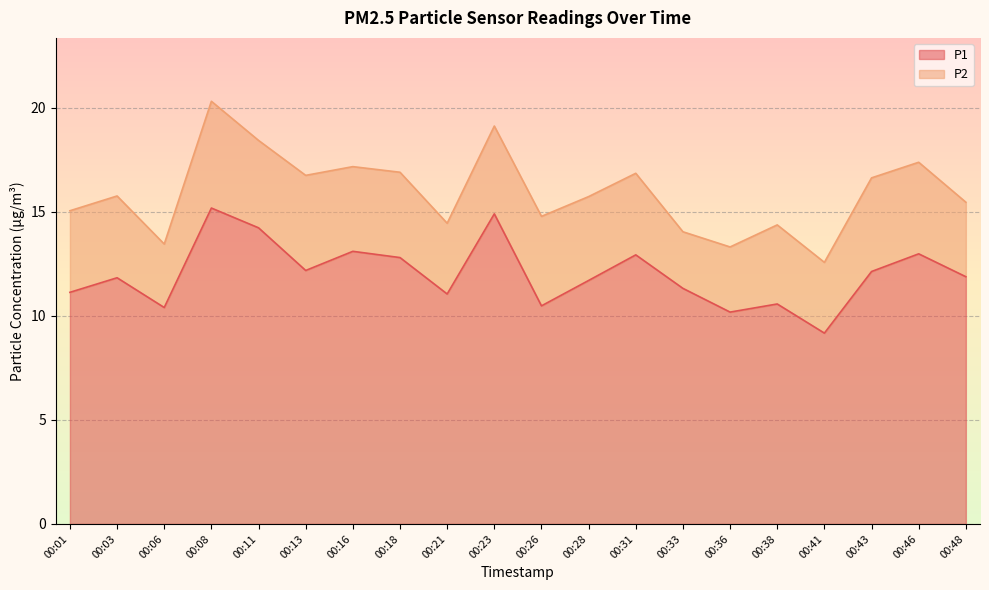

What is the difference between the maximum and minimum values?

6.0